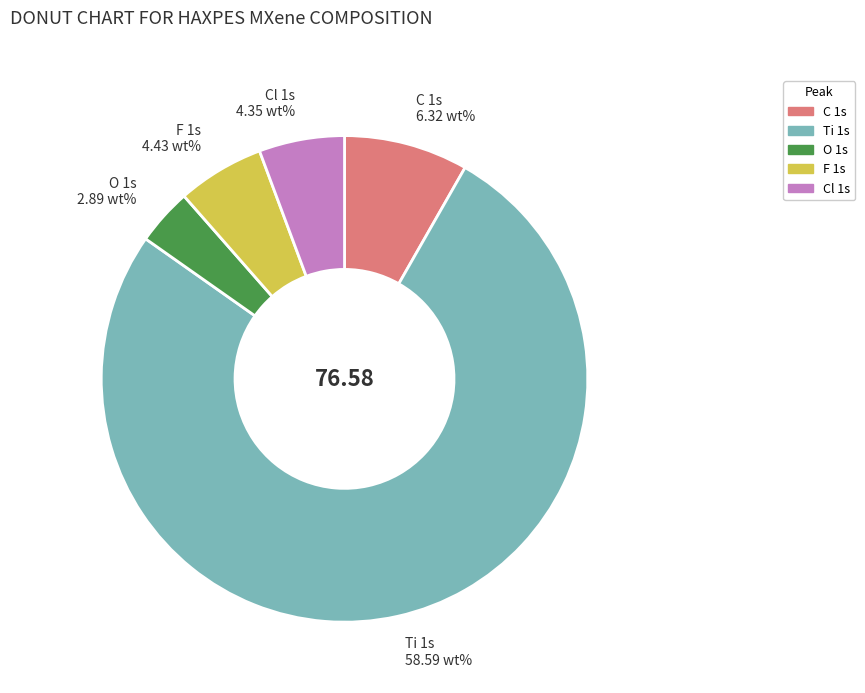

Does any single category account for the majority?

Yes